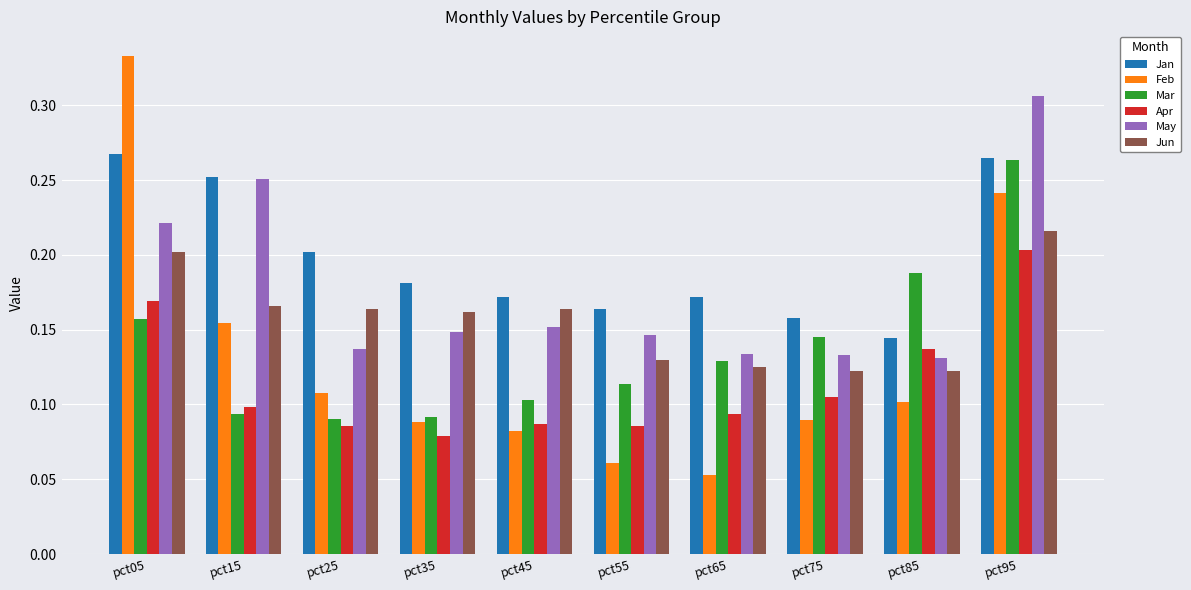

Between pct65 and pct85, which series saw the biggest shift?

Mar